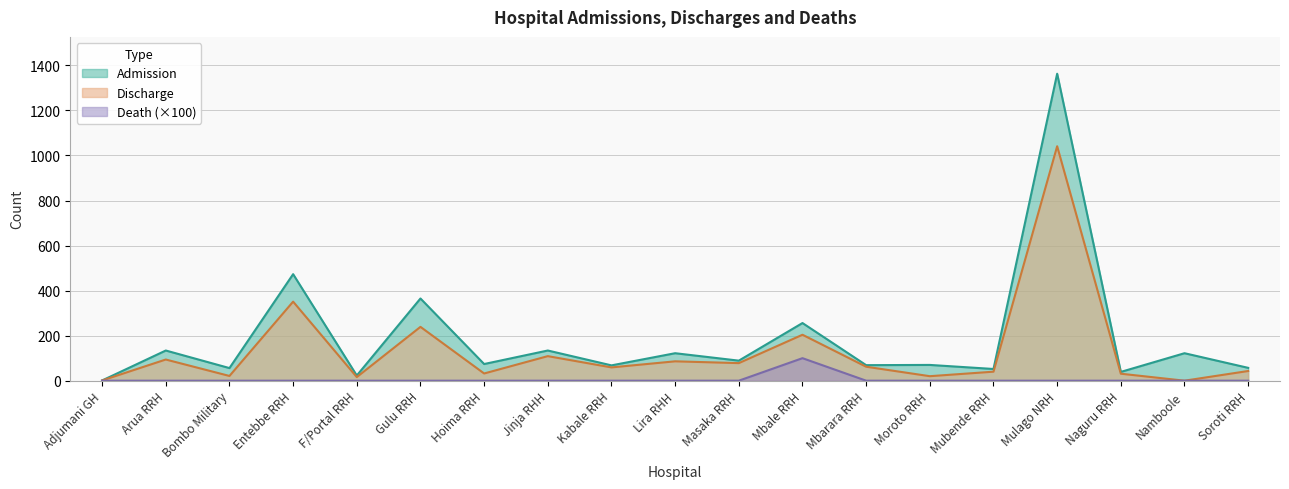

True or false: Death has a value of 36 at Bombo Military.

False